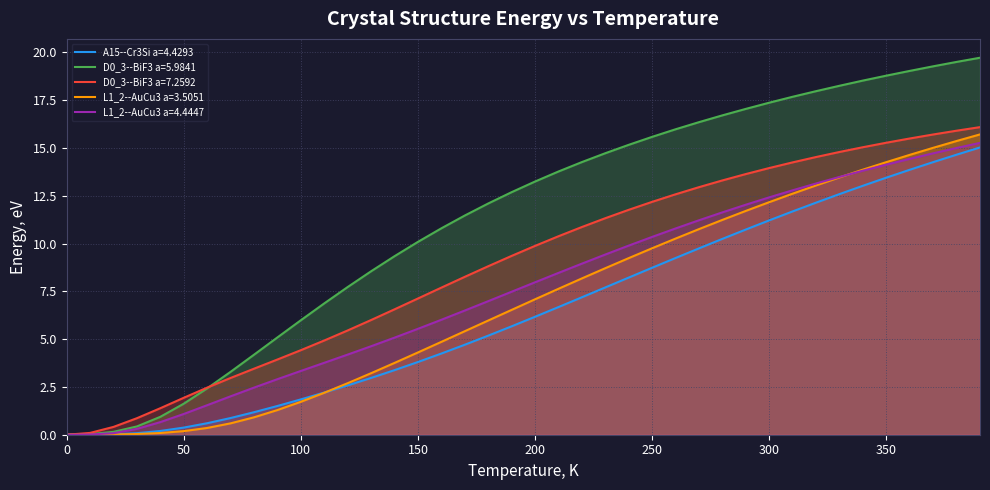

How many lines are shown in the chart?

5